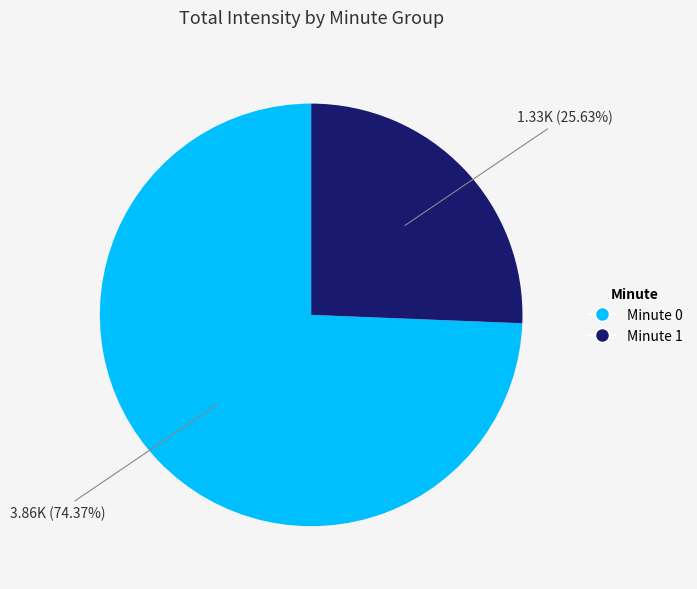

Does any single category account for the majority?

Yes